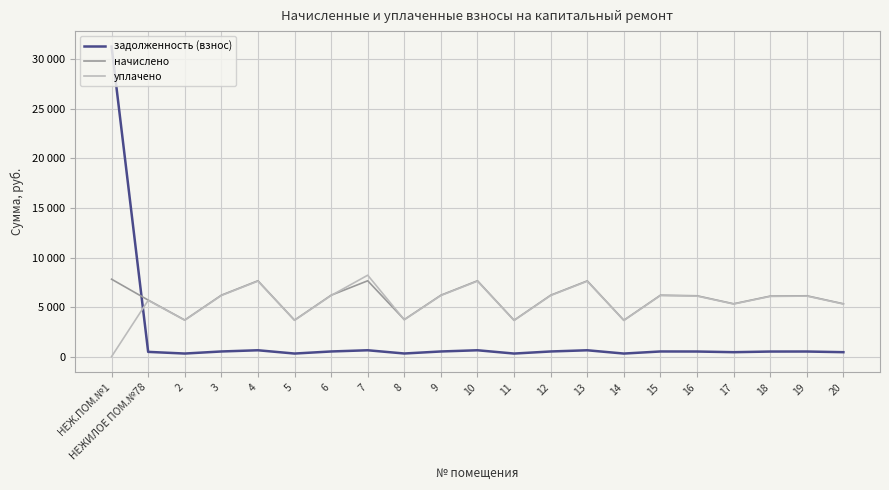

Which has a higher value, 14 or 16?

16